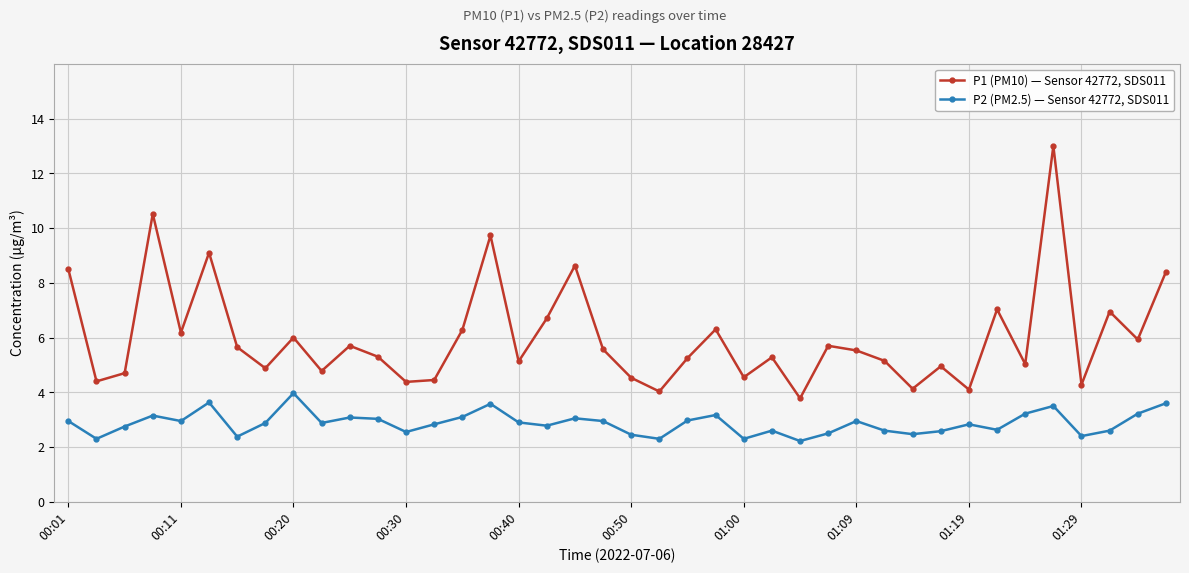

Which series has the largest range (max minus min)?

P1 (PM10) — Sensor 42772, SDS011